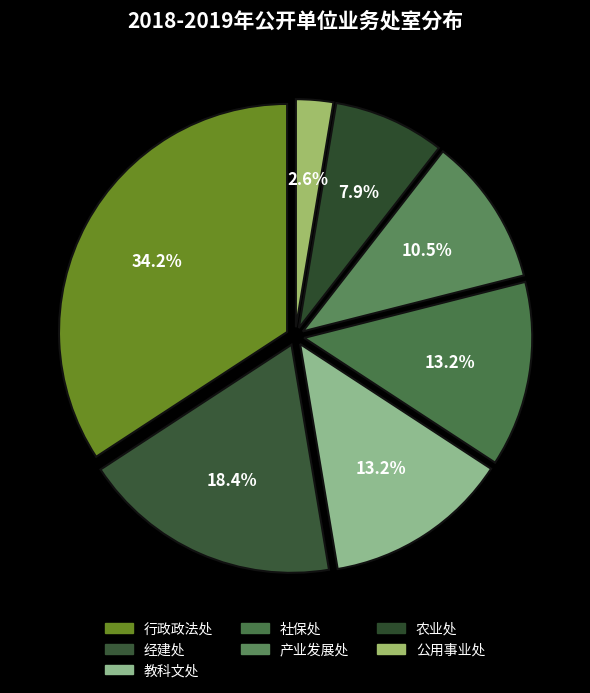

Which category has the smallest portion of the pie?

公用事业处